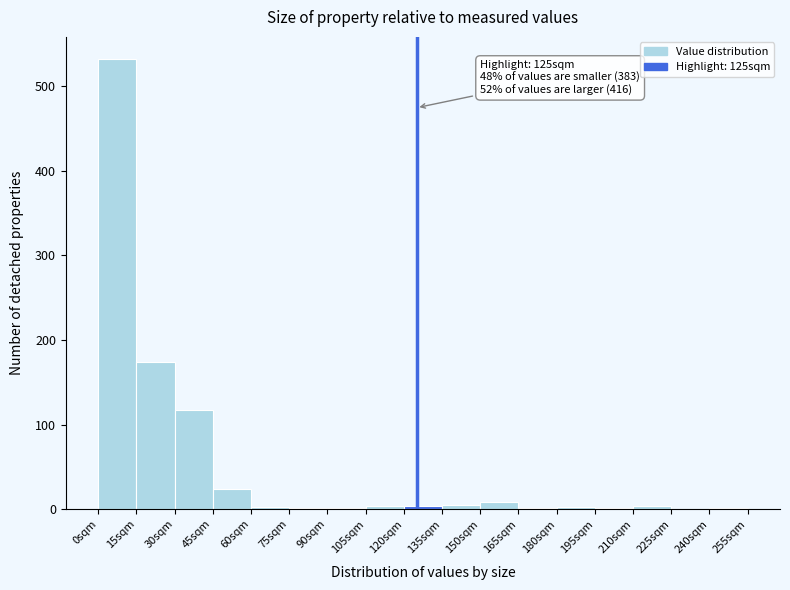

Which range on the x-axis has the tallest bar?

0 to 15